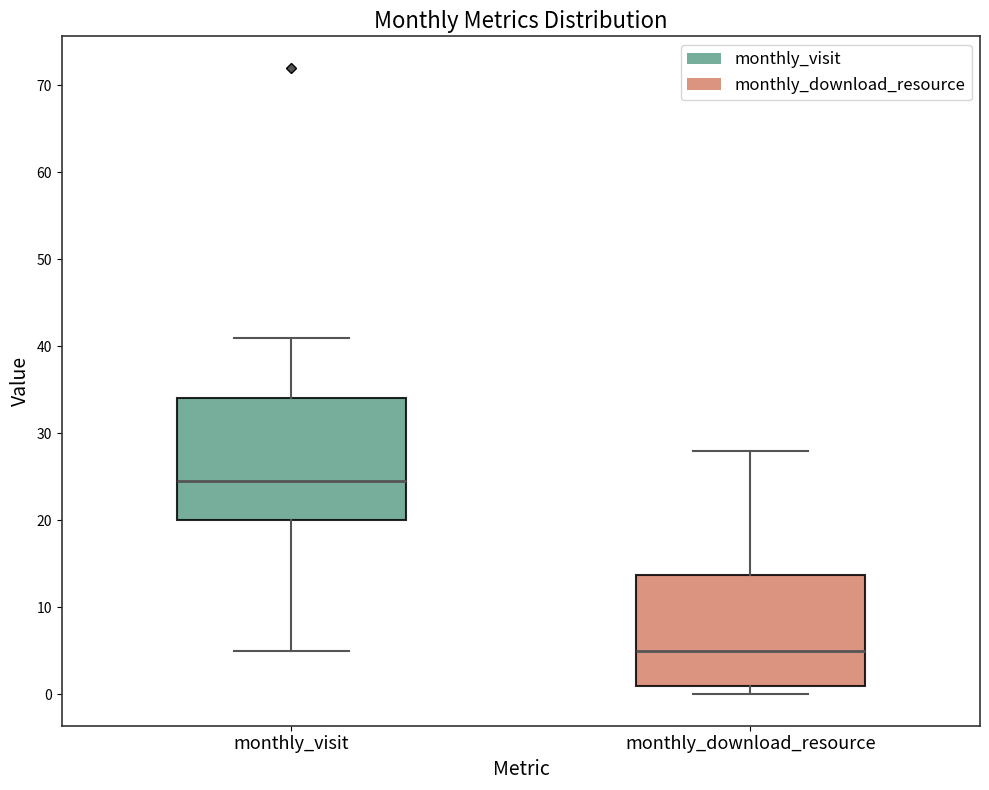

Reading left to right, read every box against the y-axis: the position of its median line, the range the box covers, and the ends of its whiskers. The values are not printed on the chart, so give them approximately, as read against the axis.

monthly_visit: median 25, box 20 to 34, whiskers 5 to 41
monthly_download_resource: median 5, box 1 to 14, whiskers 0 to 28